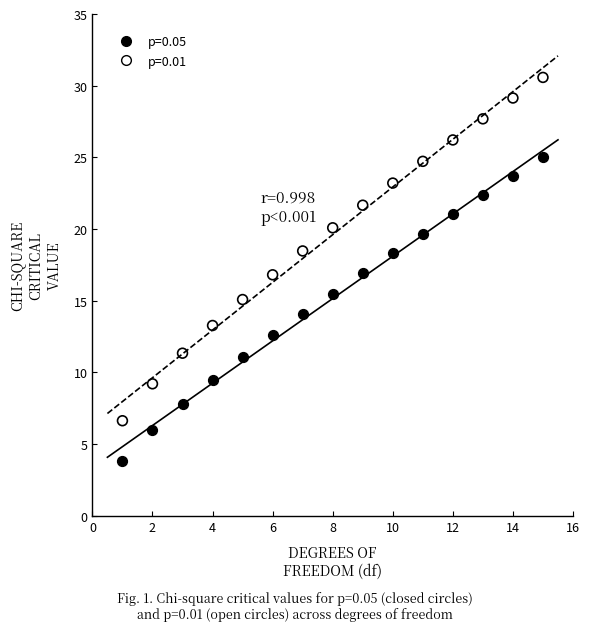

Which series contains the lowest Y value?

p=0.05